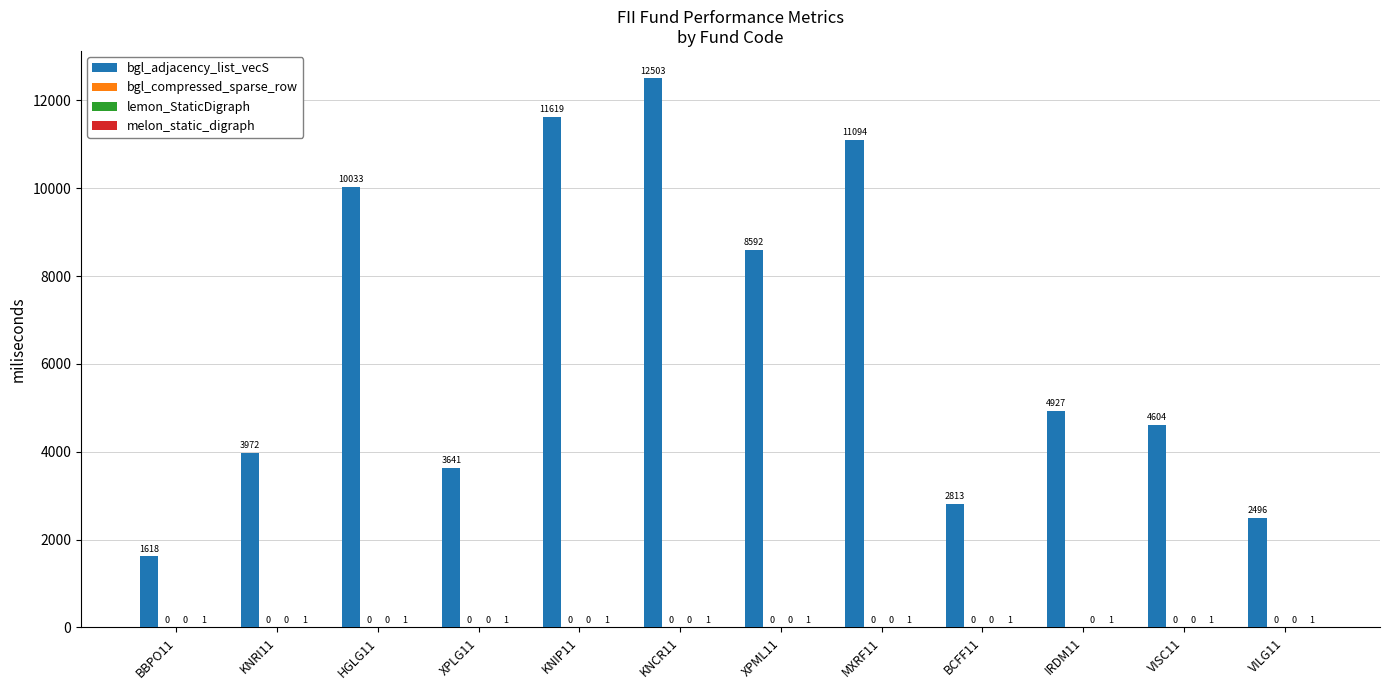

At which category does the chart reach its peak across all series?

KNCR11